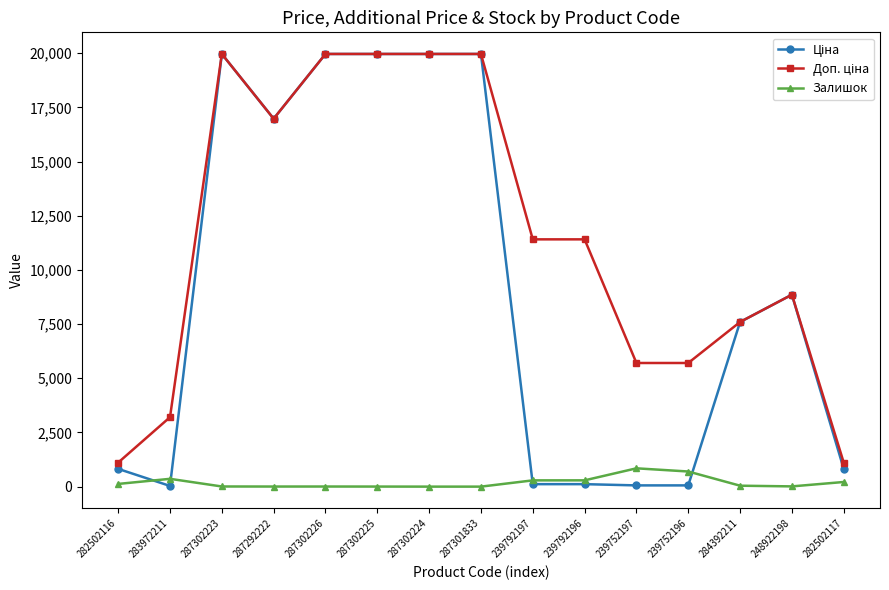

How many distinct data groups are displayed?

3